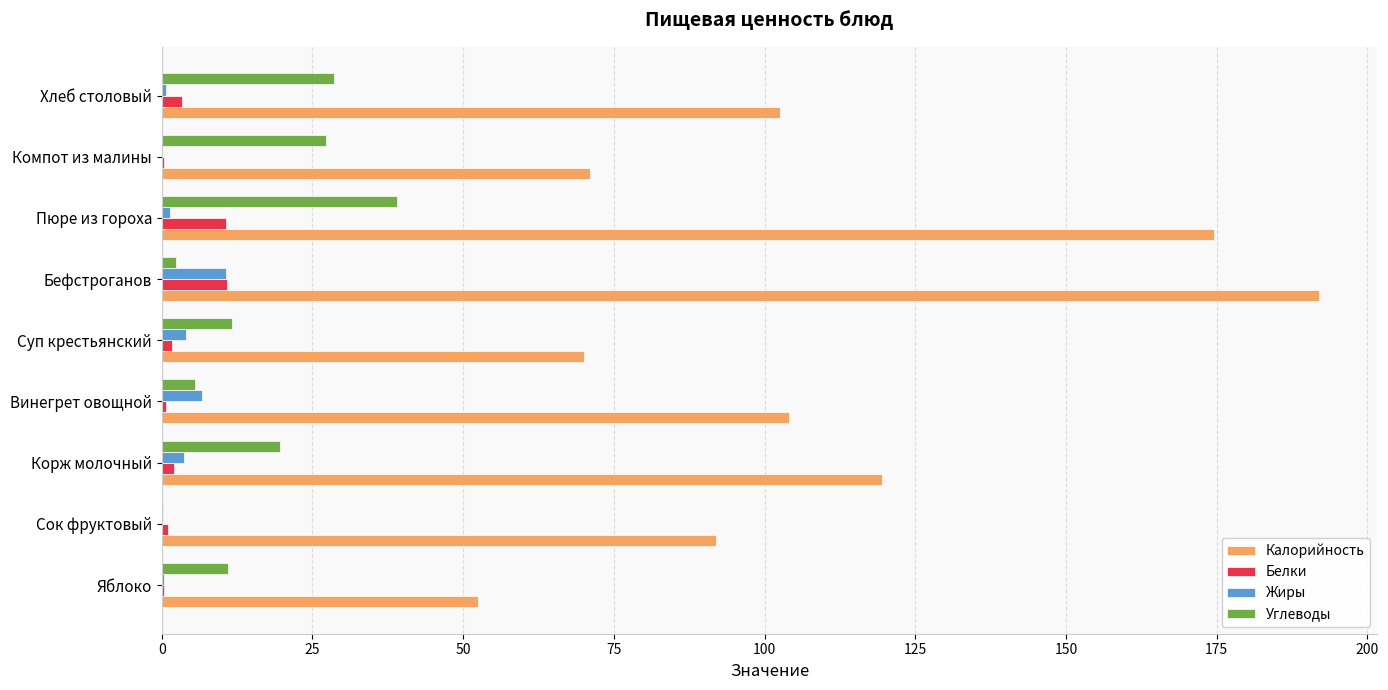

Is the value of Калорийность at Яблоко greater than the value of Белки at Суп крестьянский?

Yes